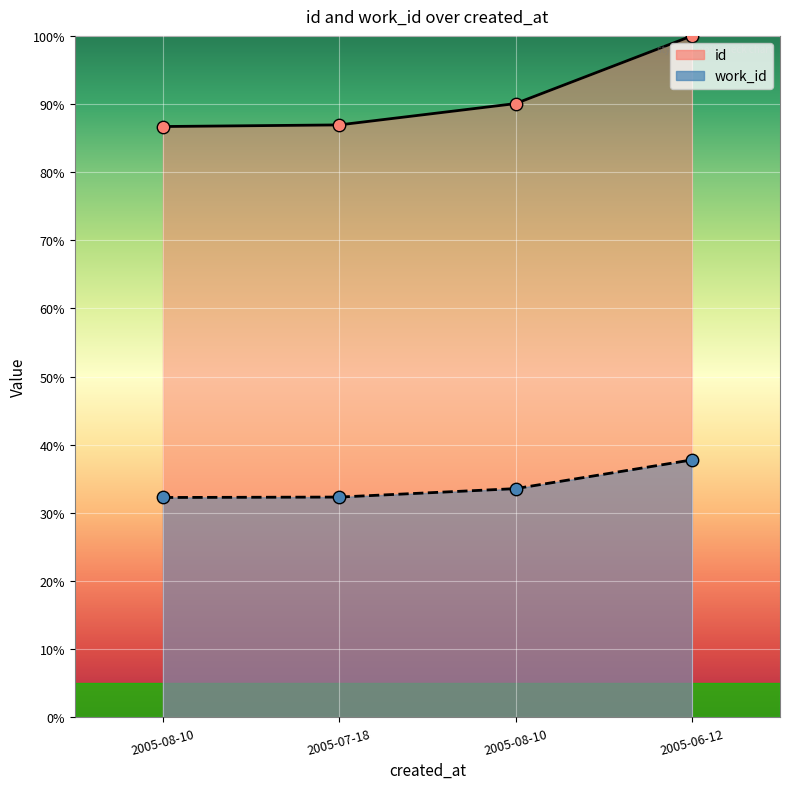

What is the total value across all series at 2005-06-12?

137.8